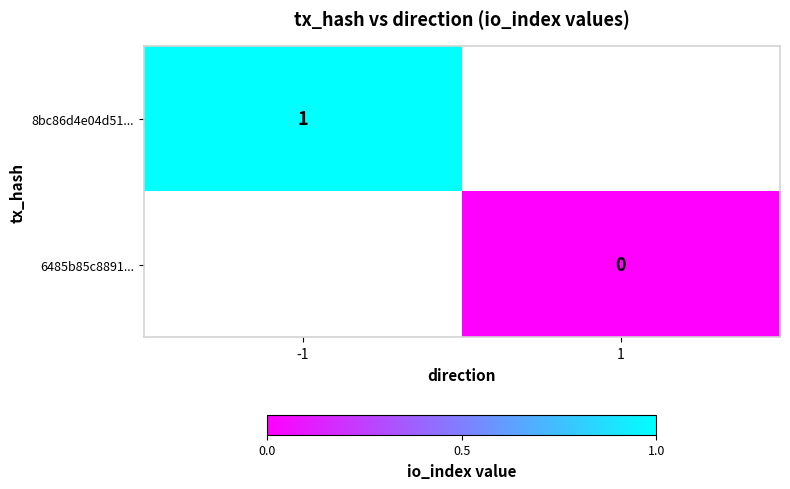

Count the number of data series in this chart.

2